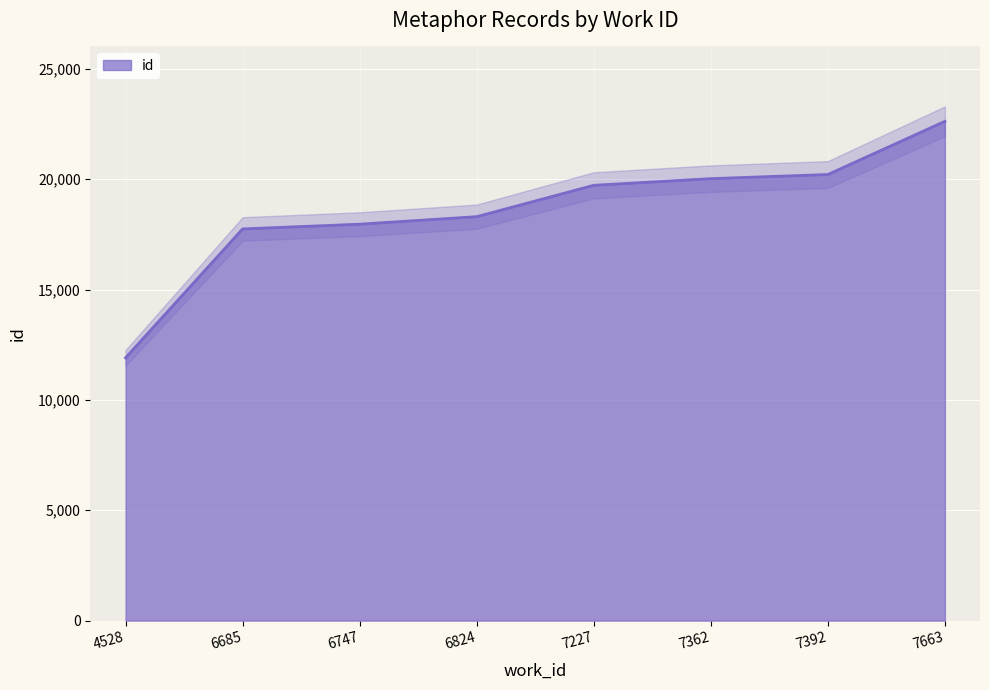

Reading left to right, extract all data points from this chart.

11905	17744	17959	18300	19720	20022	20209	22618